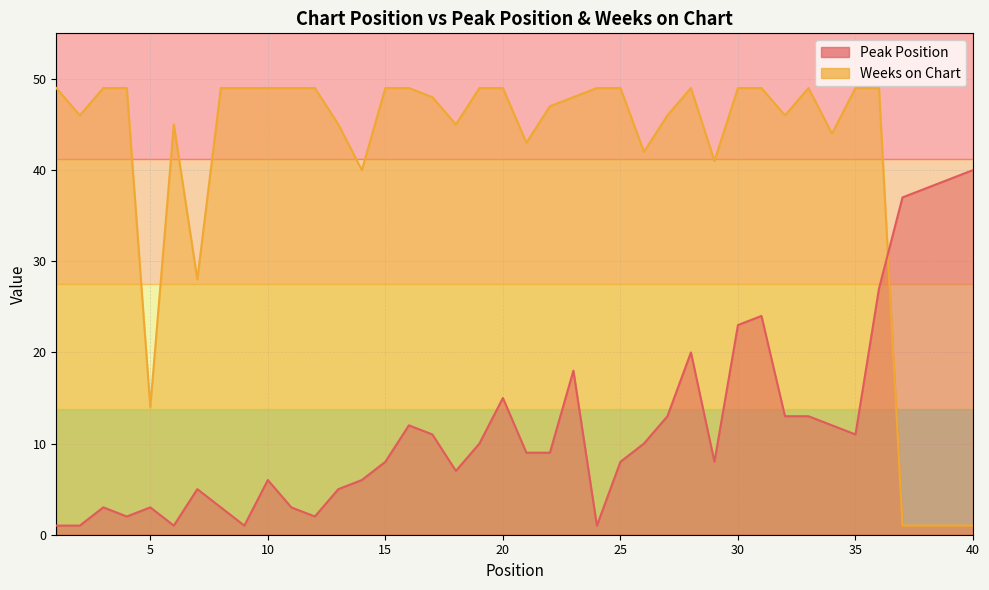

What are all the series names shown in the legend?

Peak Position, Weeks on Chart